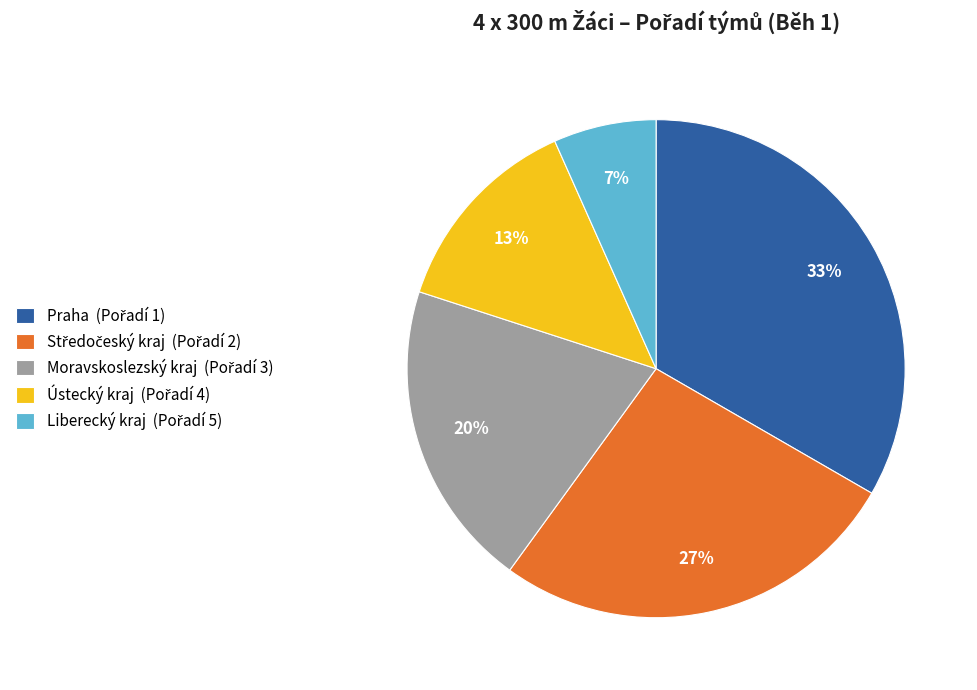

Count the number of slices in the pie.

5